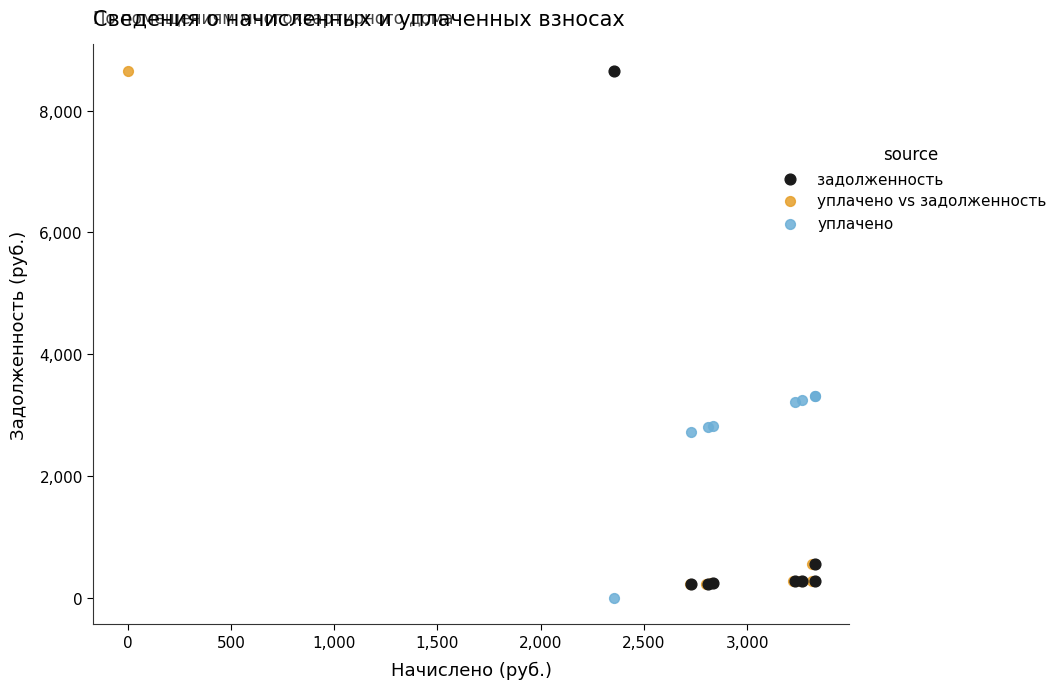

What are all the series names shown in the legend?

задолженность, уплачено vs задолженность, уплачено